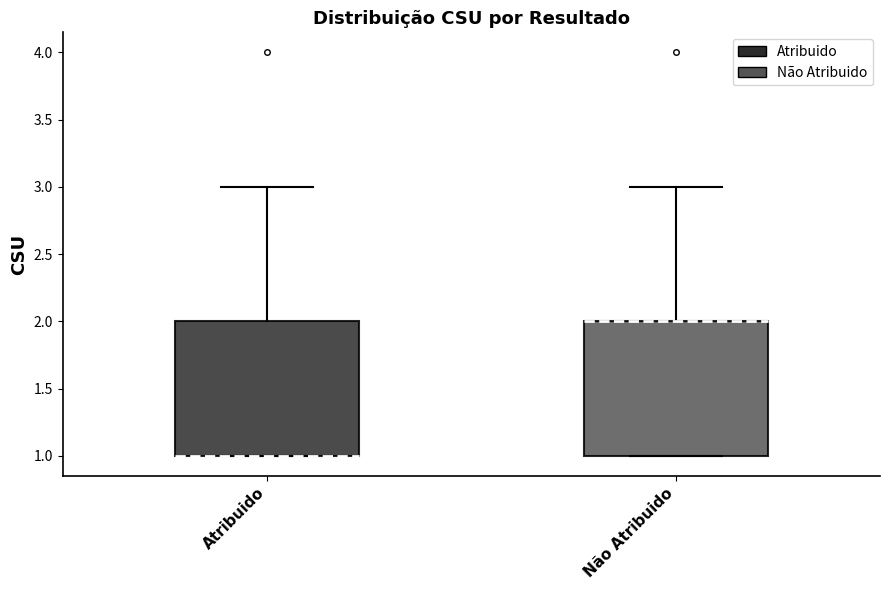

Where is the lower edge of the box for Não Atribuido on the y-axis? The values are not printed on the chart, so give them approximately, as read against the axis.

1